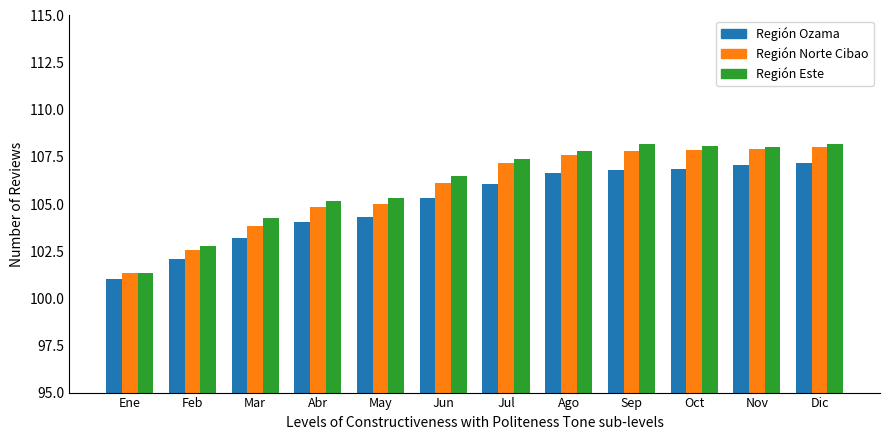

What is the label of the 2nd bar from the left?

Feb